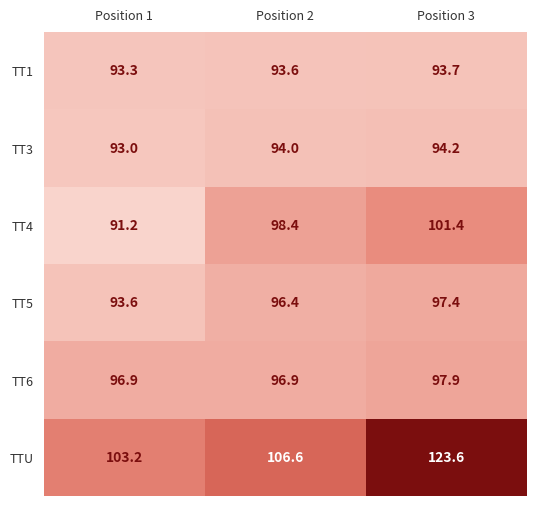

At which category is the sum across all series the highest?

Position 3